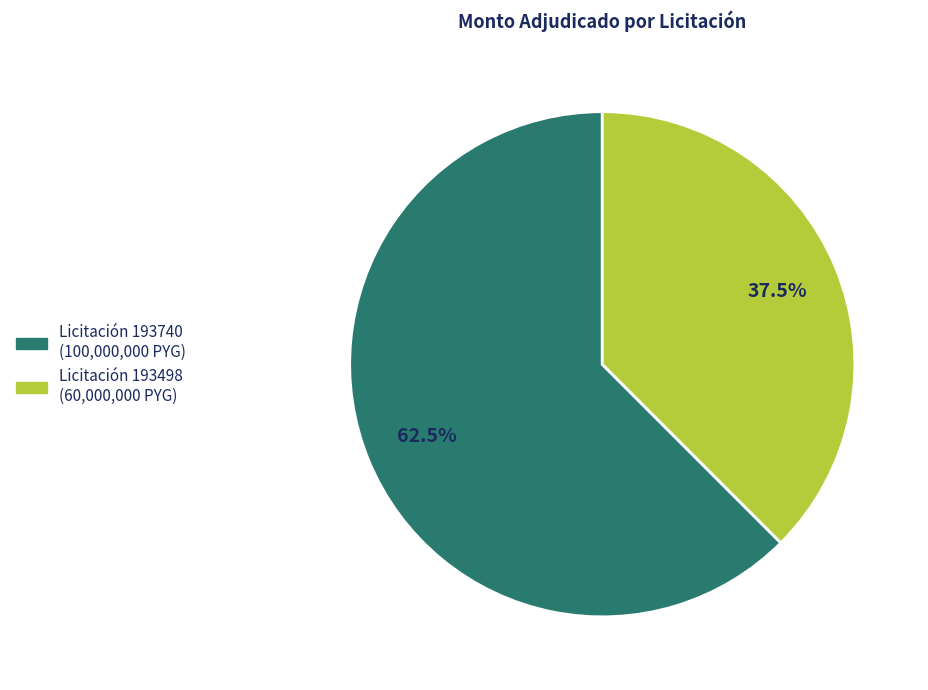

Which category has the biggest portion of the pie?

Licitación 193740 (100,000,000 PYG)